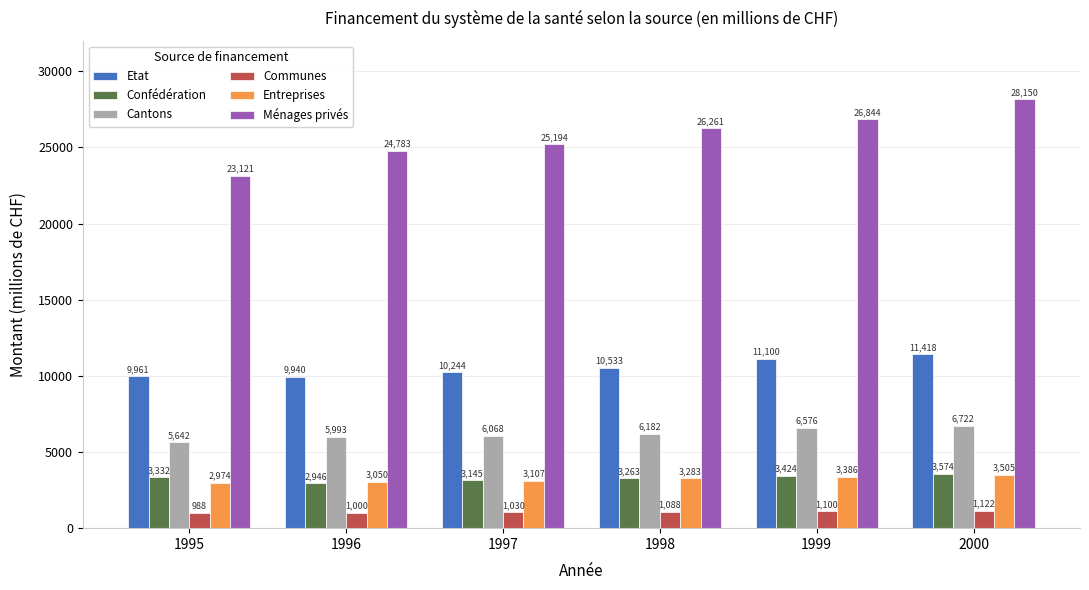

At which label does Entreprises reach its peak?

2000